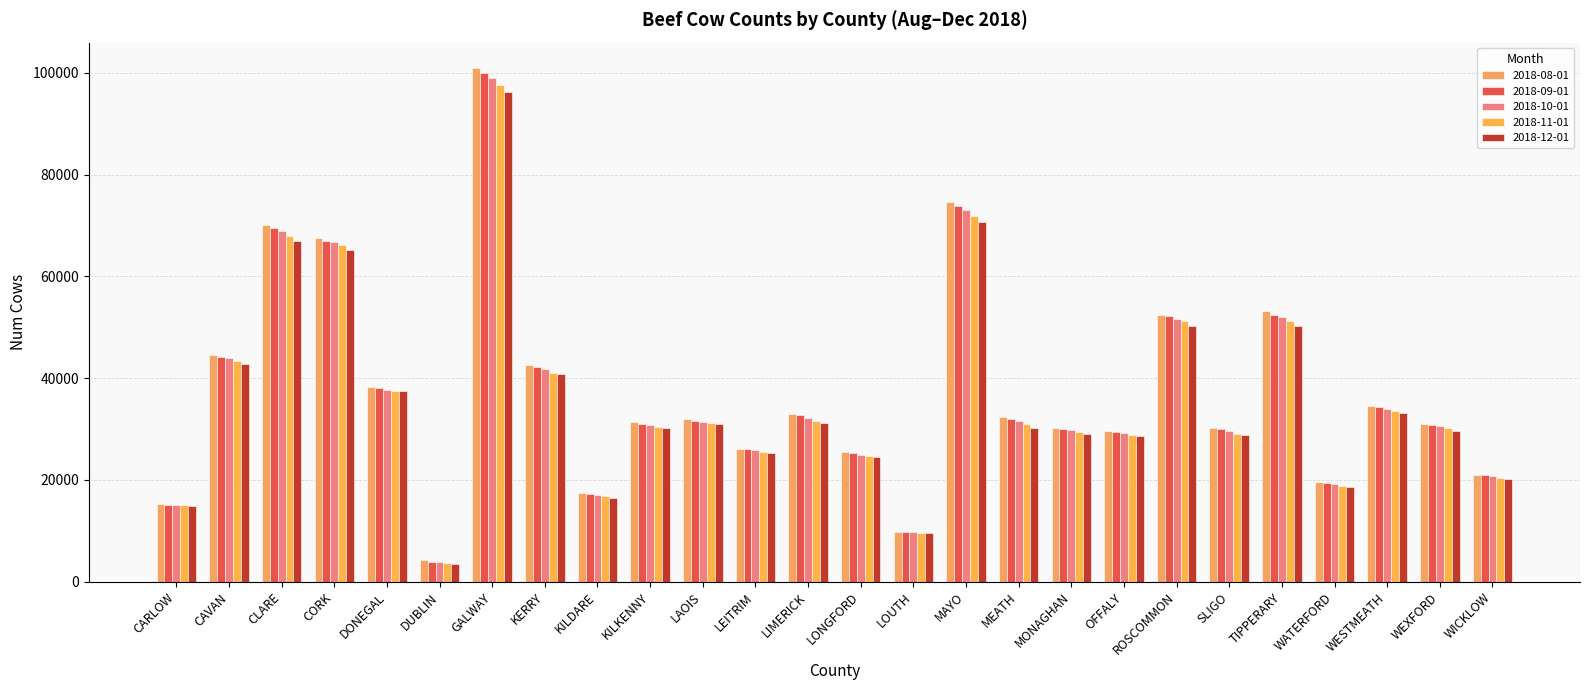

What is the label of the 23rd bar from the right?

CORK